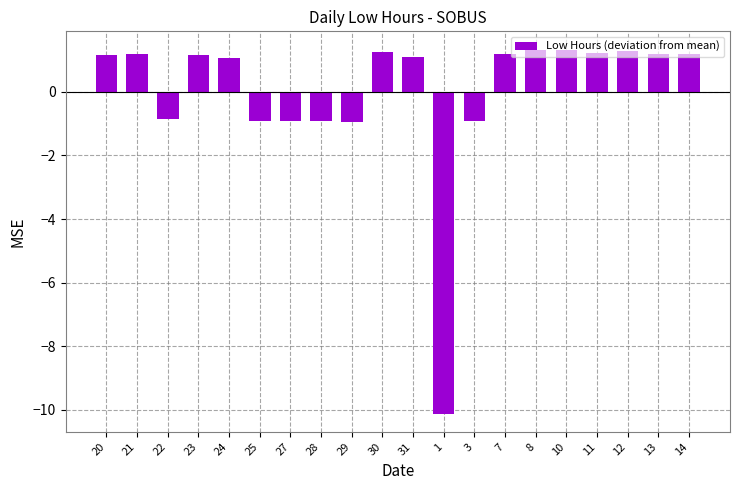

What is the label of the 1st bar from the right?

14